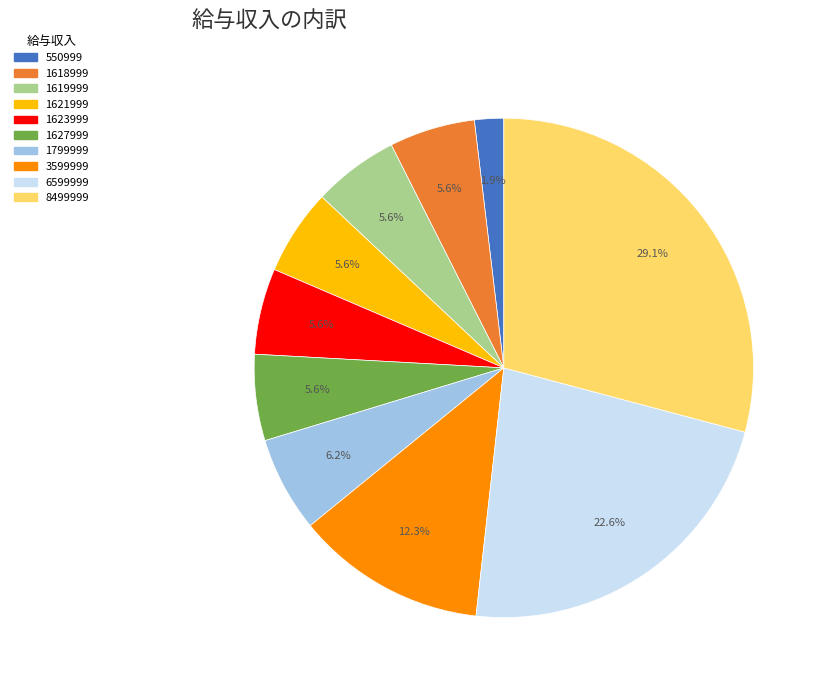

Which slice is the smallest?

550999